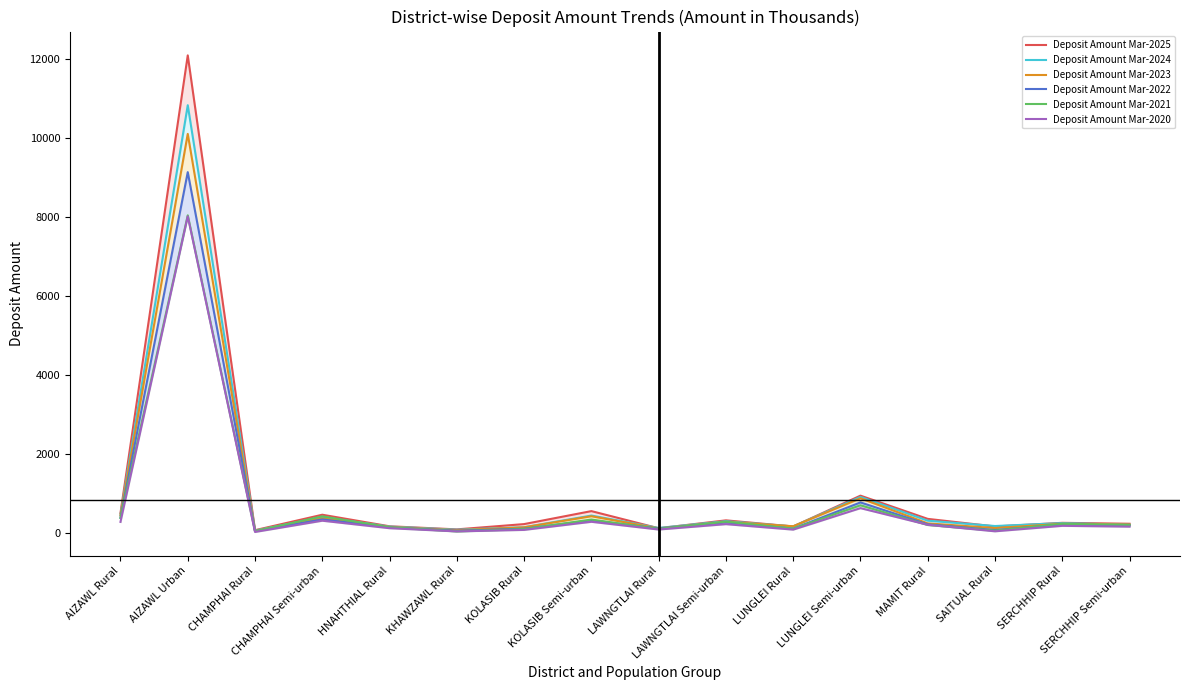

The Deposit Amount Mar-2021 series shows 199.9 at LUNGLEI Rural. True or false?

False